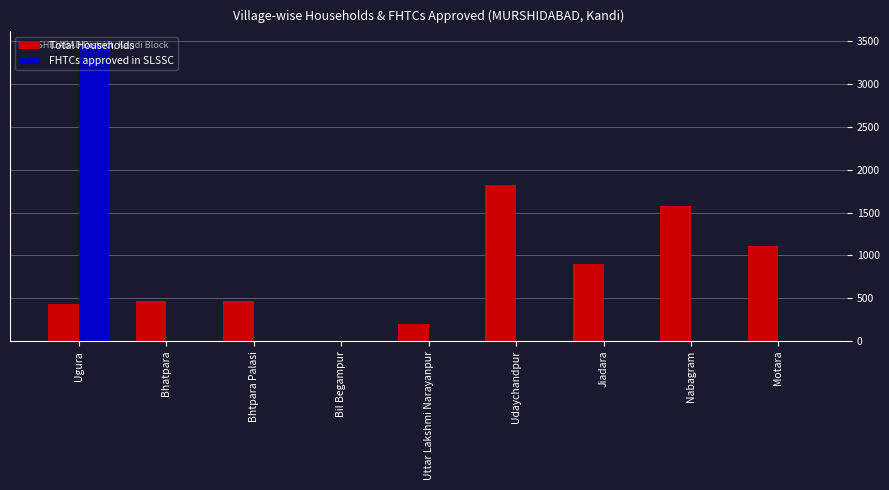

Which series changed the most between Bhatpara and Bil Begampur?

Total Households